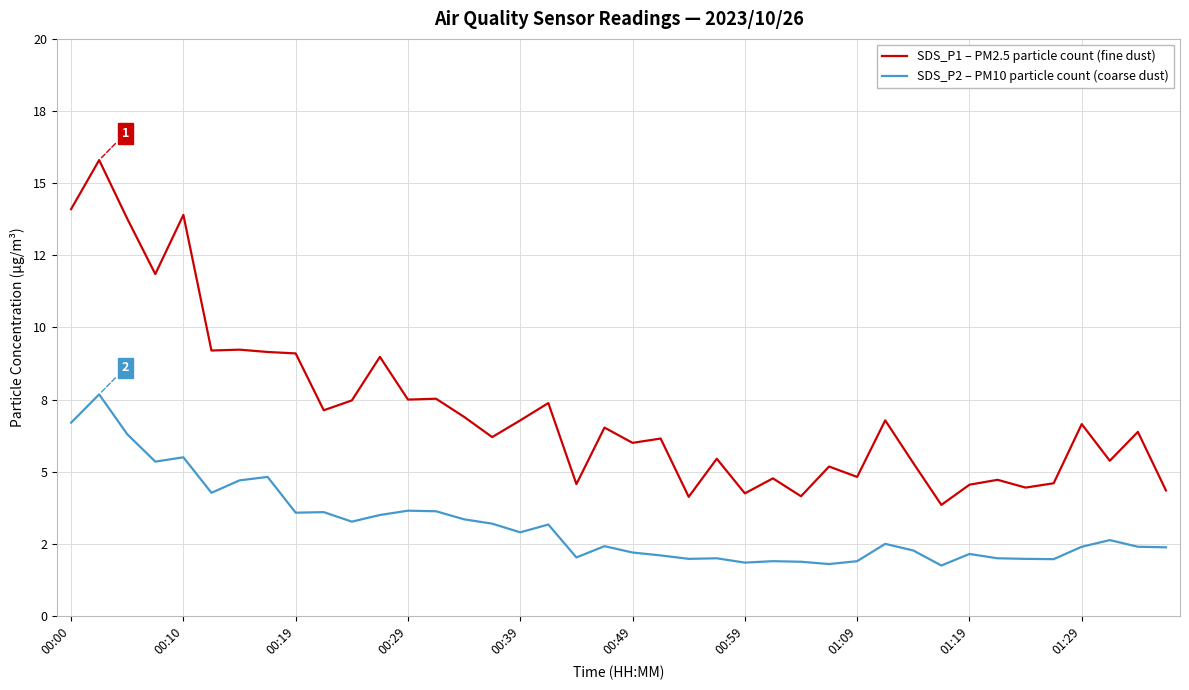

Does the chart display data point markers on the line(s)?

No